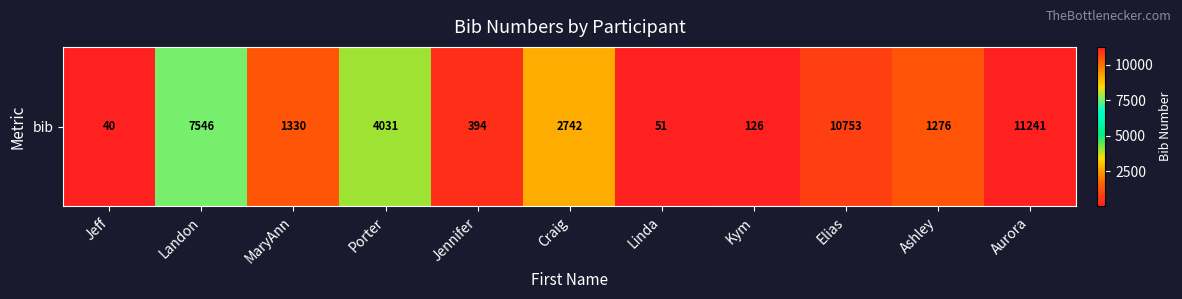

List the labels in order of value, largest first.

Aurora, Elias, Landon, Porter, Craig, MaryAnn, Ashley, Jennifer, Kym, Linda, Jeff